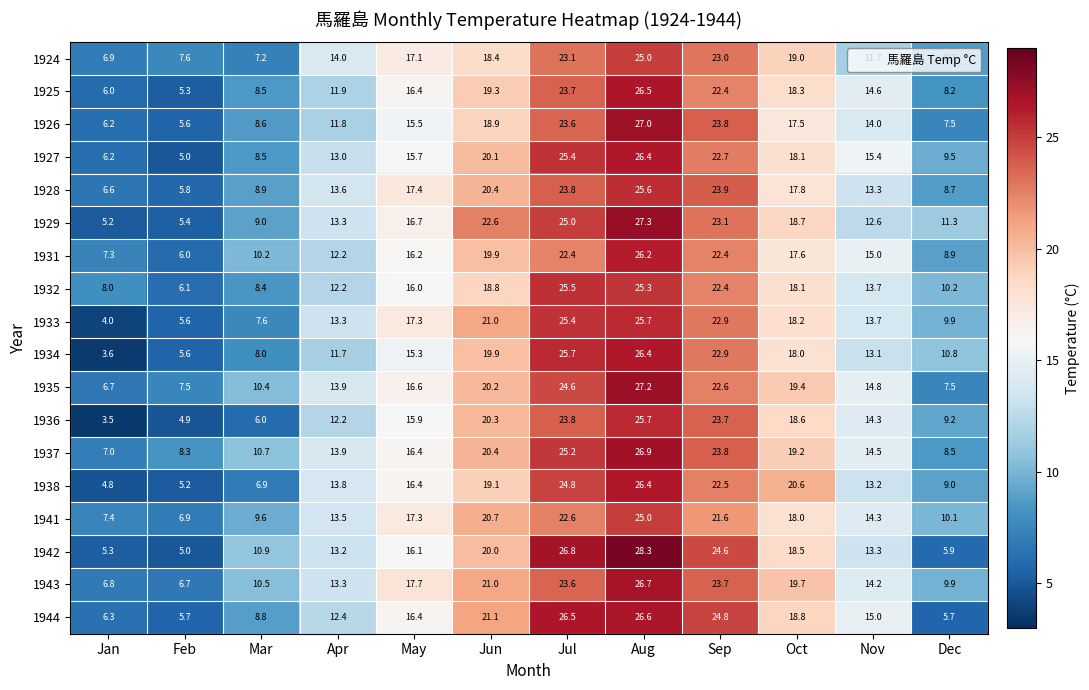

What is the difference between the second highest and minimum values in the 1936 series?

20.3